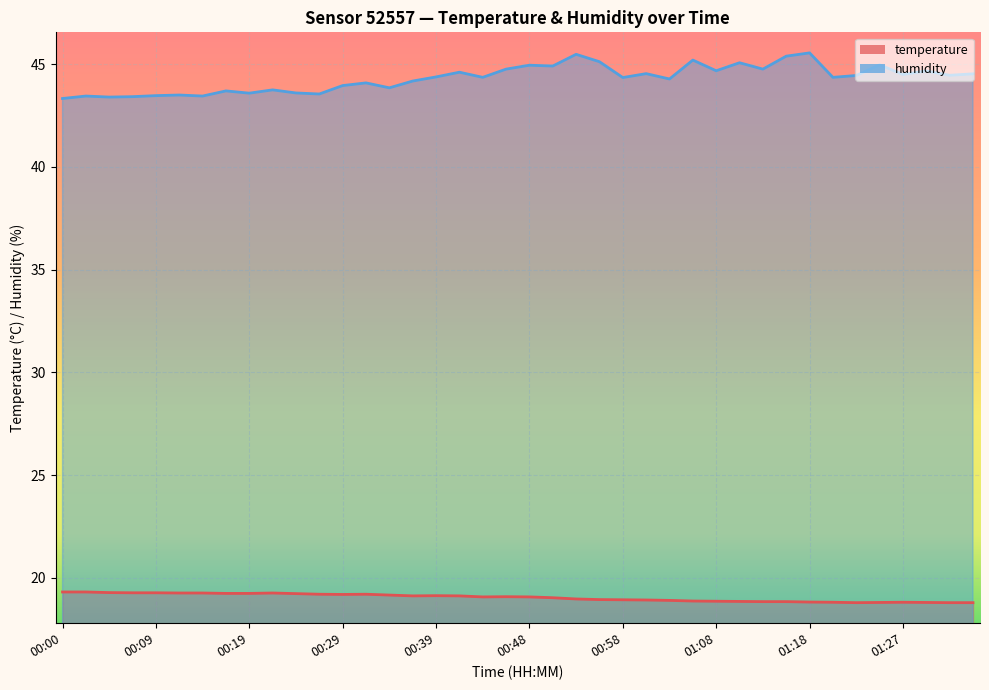

True or false: temperature and humidity intersect in this chart.

False